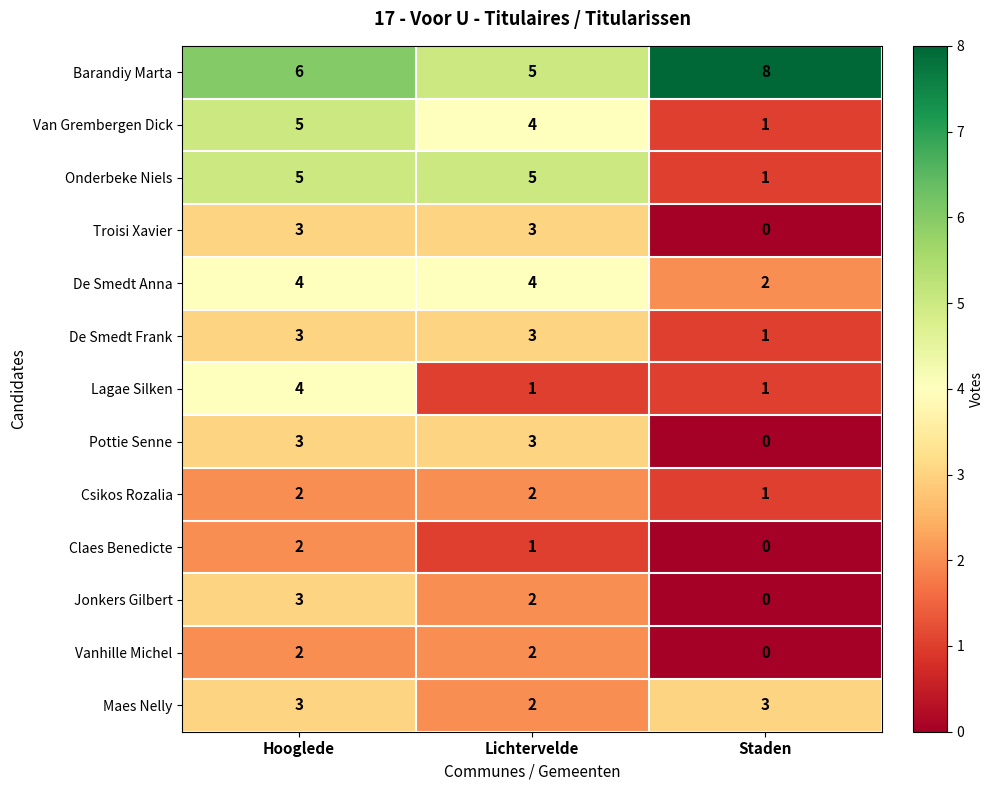

Between Lichtervelde and Staden, which series saw the biggest shift?

Onderbeke Niels